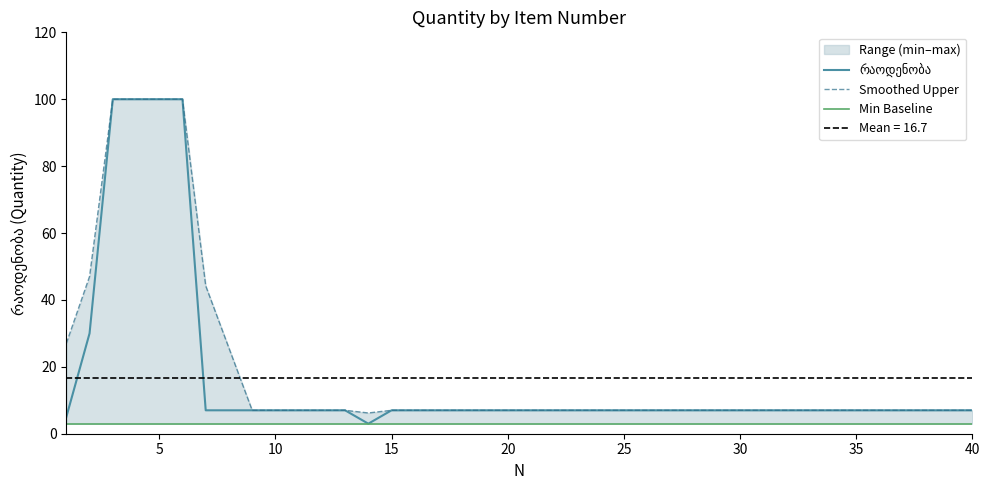

True or false: Min Baseline and რაოდენობა intersect in this chart.

False